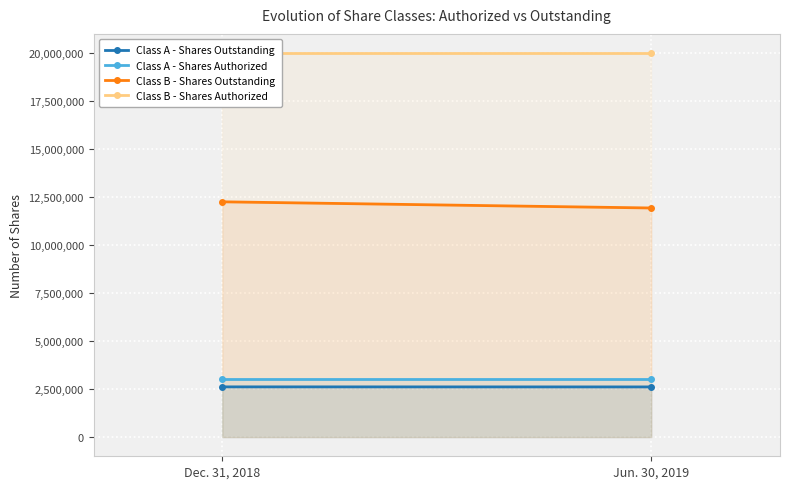

What is the sum of all Class B - Shares Authorized values?

40000000